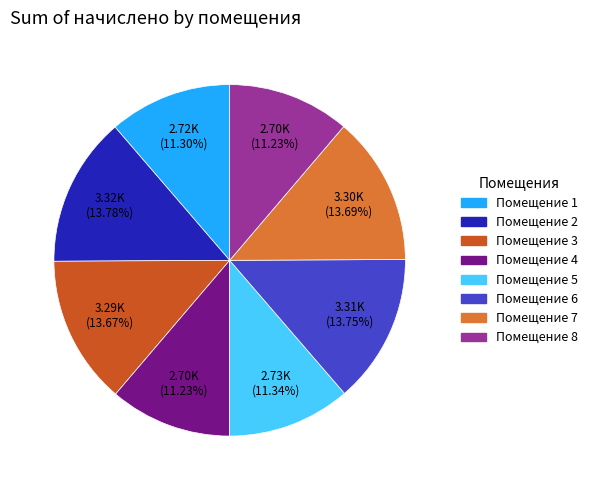

Is there a majority slice in this chart?

No